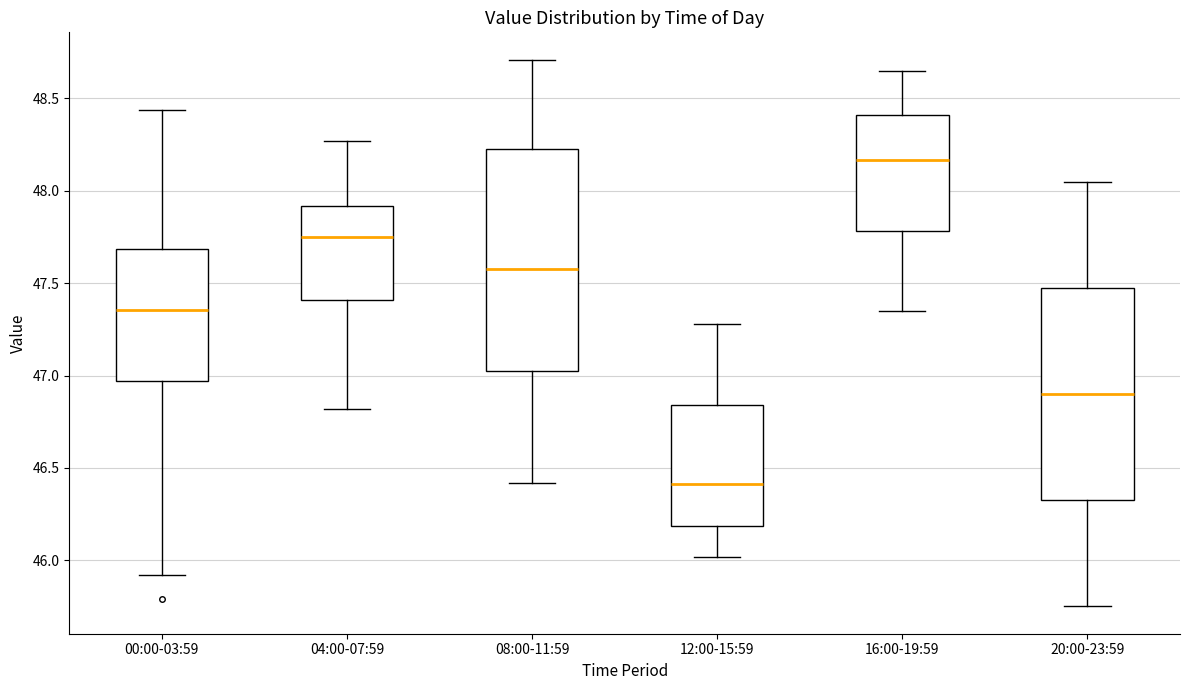

Reading left to right, read every box against the y-axis: the position of its median line, the range the box covers, and the ends of its whiskers. The values are not printed on the chart, so give them approximately, as read against the axis.

00:00-03:59: median 47.35, box 46.95 to 47.70, whiskers 45.90 to 48.45
04:00-07:59: median 47.75, box 47.40 to 47.90, whiskers 46.80 to 48.25
08:00-11:59: median 47.60, box 47.05 to 48.25, whiskers 46.40 to 48.70
12:00-15:59: median 46.40, box 46.20 to 46.85, whiskers 46.00 to 47.30
16:00-19:59: median 48.15, box 47.80 to 48.40, whiskers 47.35 to 48.65
20:00-23:59: median 46.90, box 46.35 to 47.50, whiskers 45.75 to 48.05